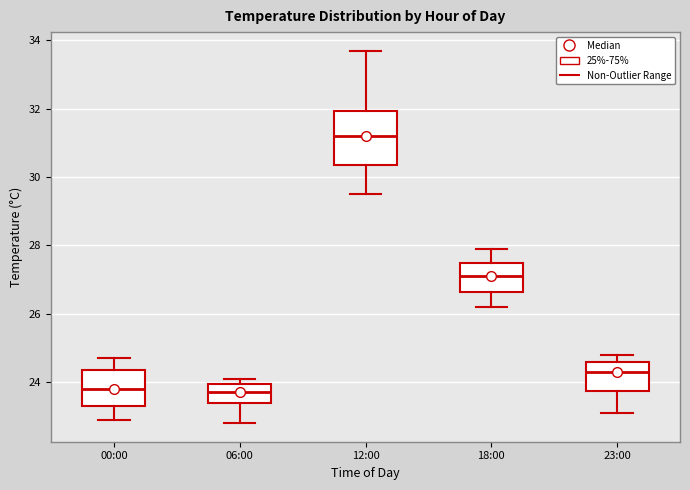

Reading left to right, transcribe this box plot: for each box, give where its median line is, the range the box spans, and where its two whiskers end, as read against the y-axis. The values are not printed on the chart, so give them approximately, as read against the axis.

00:00: median 23.8, box 23.4 to 24.4, whiskers 23.0 to 24.8
06:00: median 23.8, box 23.4 to 24.0, whiskers 22.8 to 24.2
12:00: median 31.2, box 30.4 to 32.0, whiskers 29.6 to 33.8
18:00: median 27.2, box 26.6 to 27.6, whiskers 26.2 to 28.0
23:00: median 24.4, box 23.8 to 24.6, whiskers 23.2 to 24.8